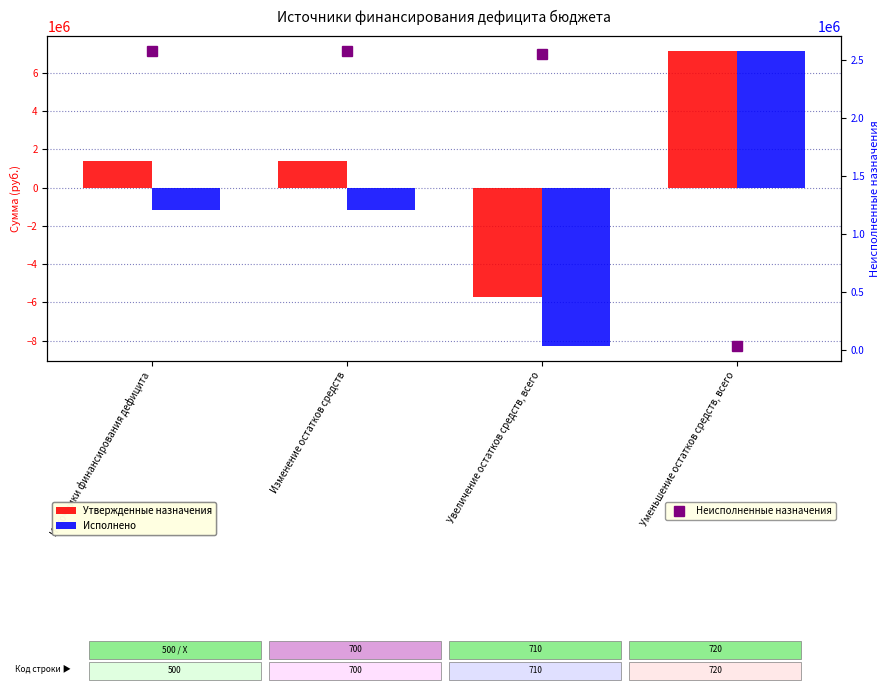

Is the value of Неисполненные назначения at Увеличение остатков средств, всего greater than the value of Исполнено at Увеличение остатков средств, всего?

Yes